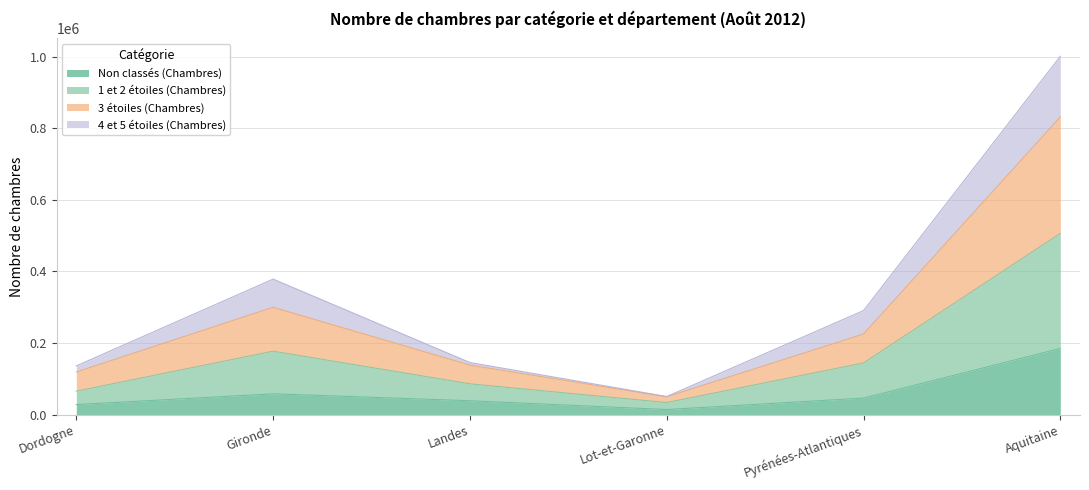

Rank the categories by 3 étoiles (Chambres) value from highest to lowest.

Aquitaine, Gironde, Pyrénées-Atlantiques, Landes, Dordogne, Lot-et-Garonne